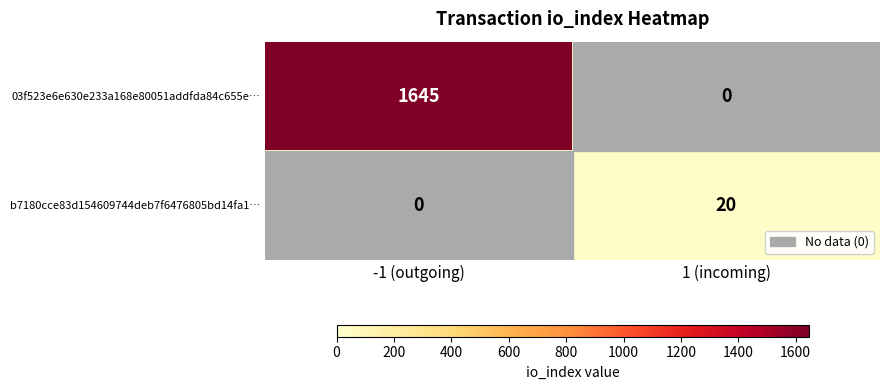

At which label is 03f523e6e630e233a168e80051addfda84c655e… closest to 822?

1 (incoming)